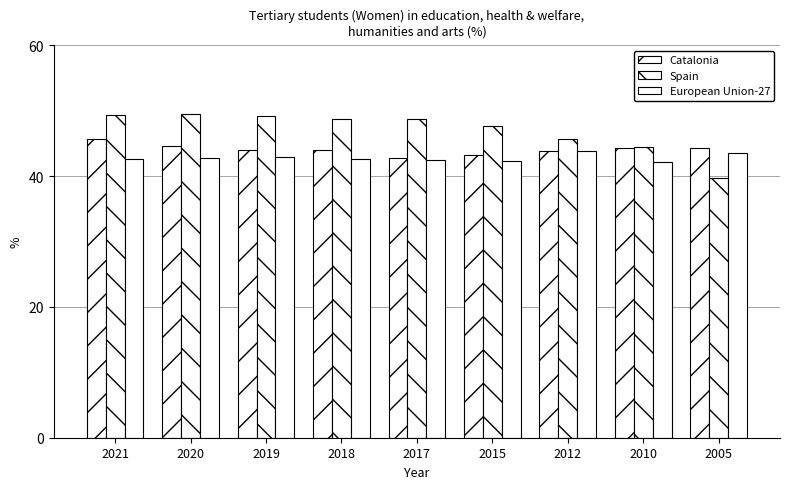

How many series are shown in this chart?

3